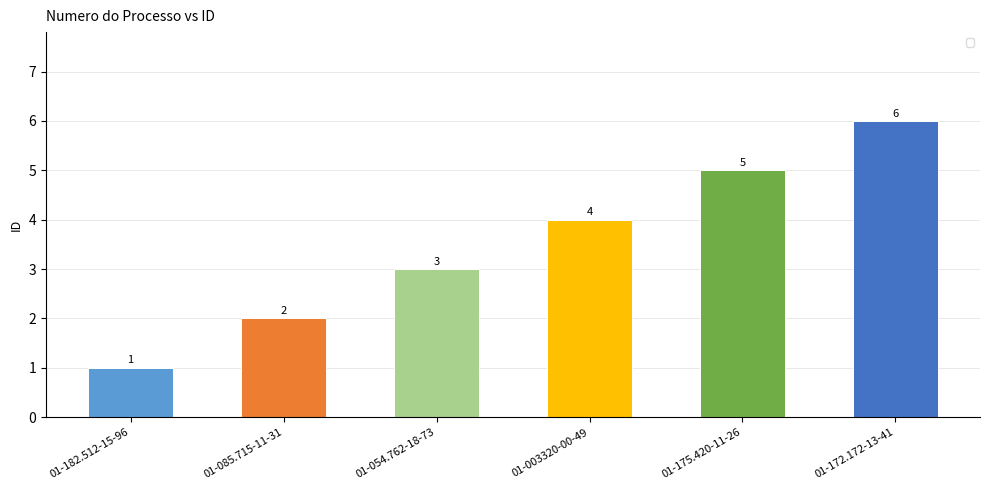

How many distinct data groups are displayed?

1